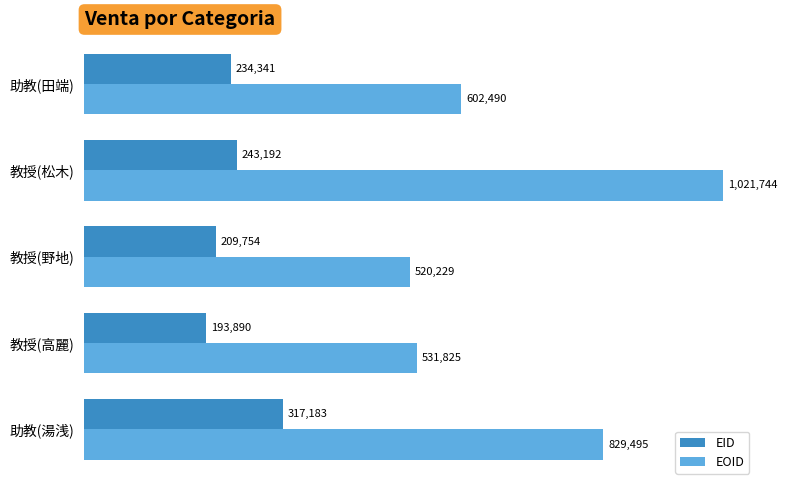

Reading right to left, list all the values displayed in this chart.

EID: 234341	243192	209754	193890	317183
EOID: 602490	1021744	520229	531825	829495